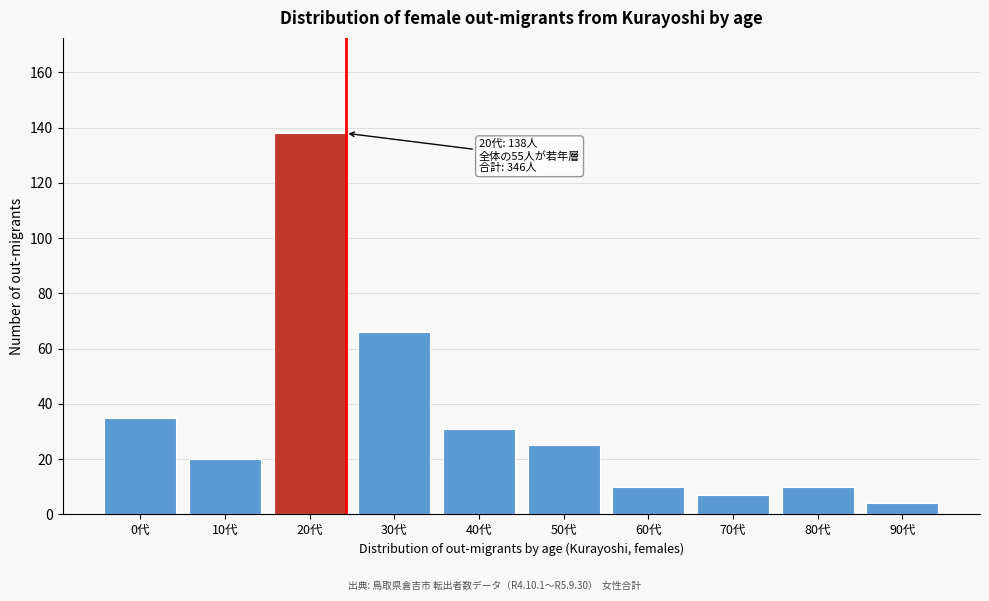

Reading left to right, transcribe all the data shown in this chart.

0代=35	10代=20	20代=138	30代=66	40代=31	50代=25	60代=10	70代=7	80代=10	90代=4